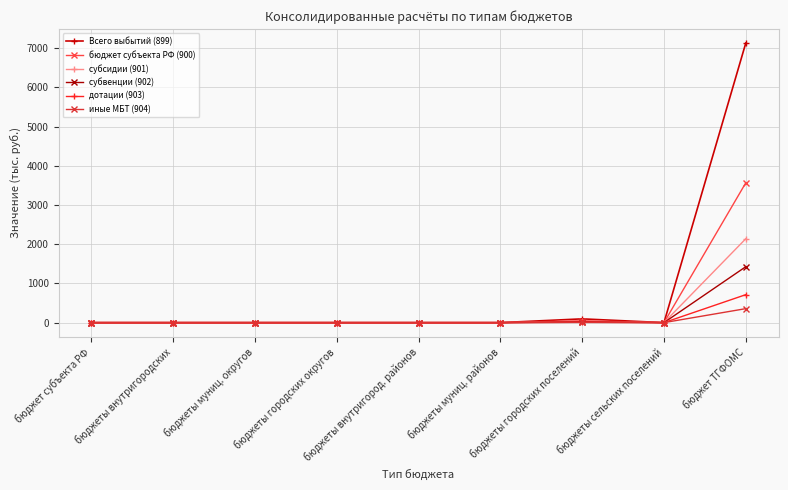

What is the value of the бюджет субъекта РФ (900) point at the 9th from the left?

3564.5